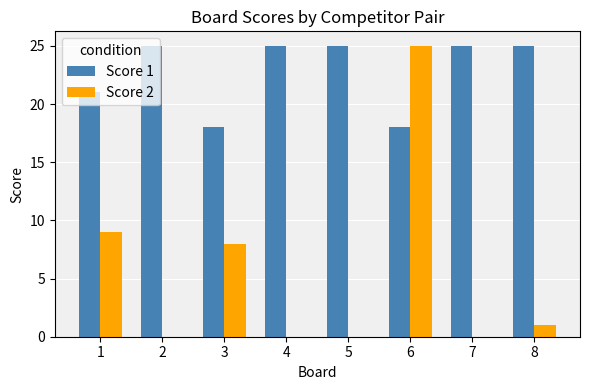

Does the chart contain stacked bars?

No